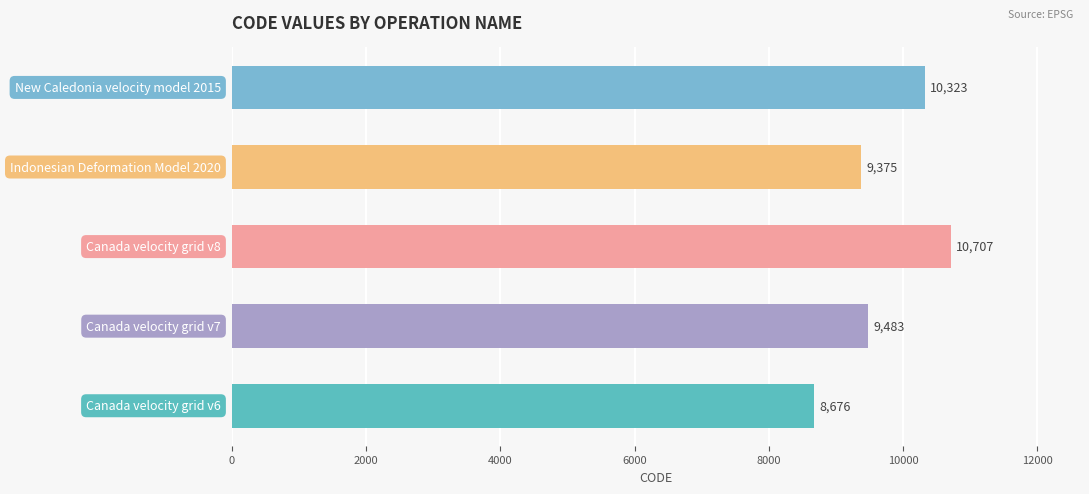

What is the difference between the maximum and minimum values?

2031